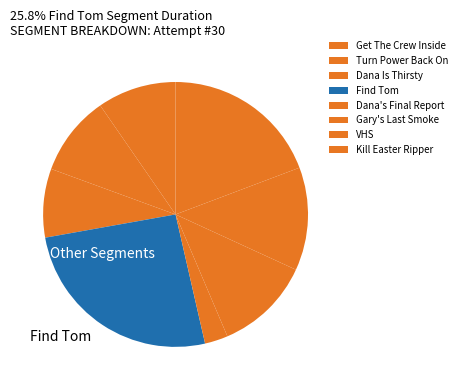

How many segments does this pie chart have?

8